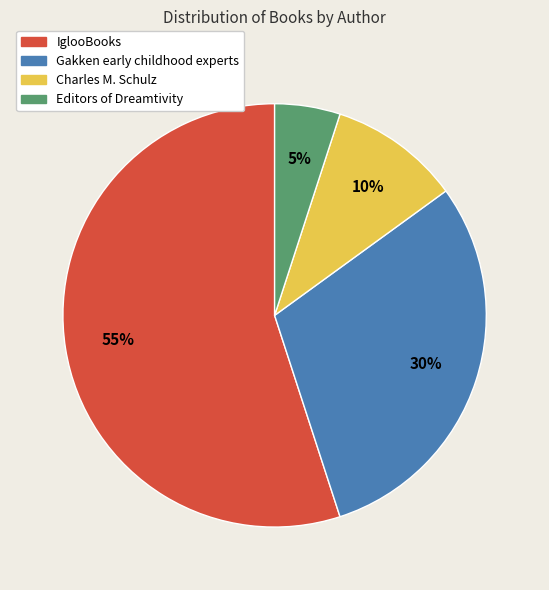

Which slice is the largest?

IglooBooks